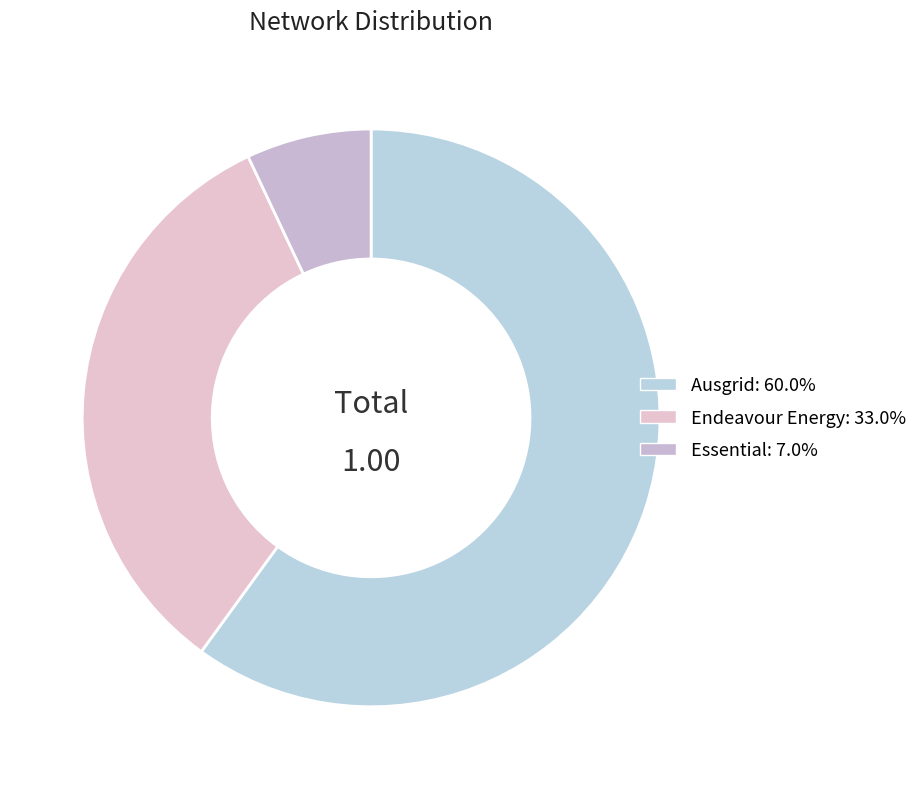

To the nearest percent, what is the combined percentage of Ausgrid and Endeavour Energy?

93%